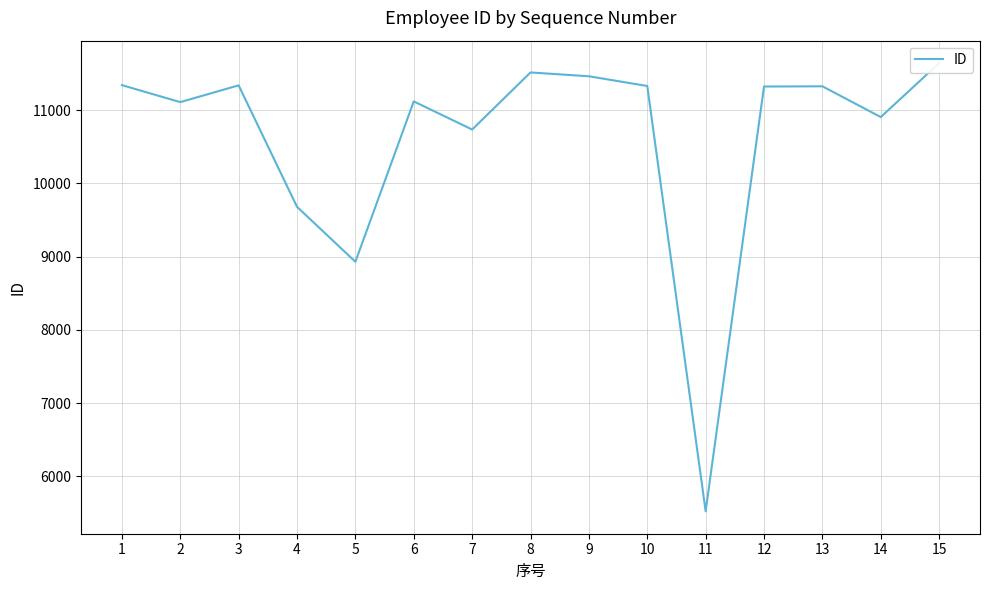

How many interior local valleys (lower than both neighbors) does the data have?

5